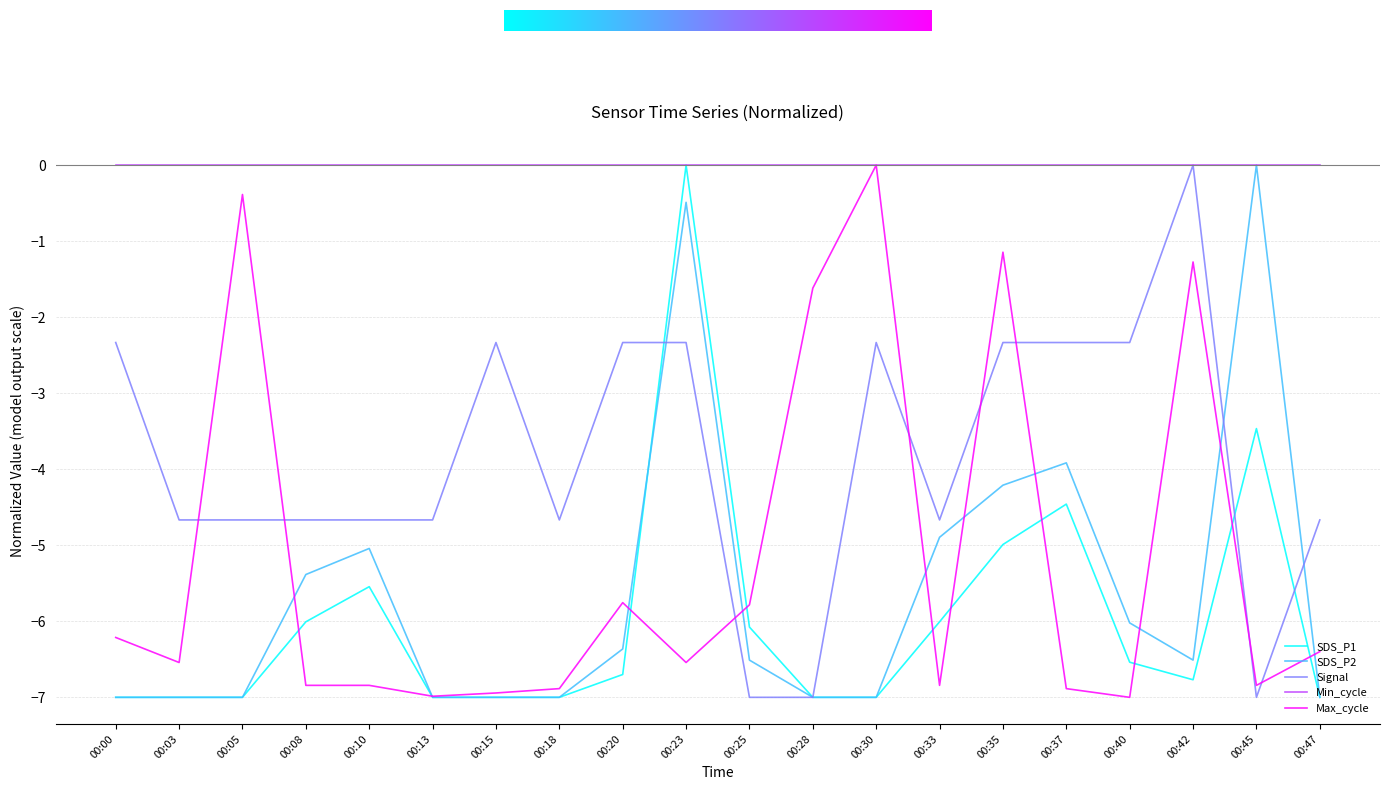

What is the lowest value of the SDS_P2 series?

-7.0